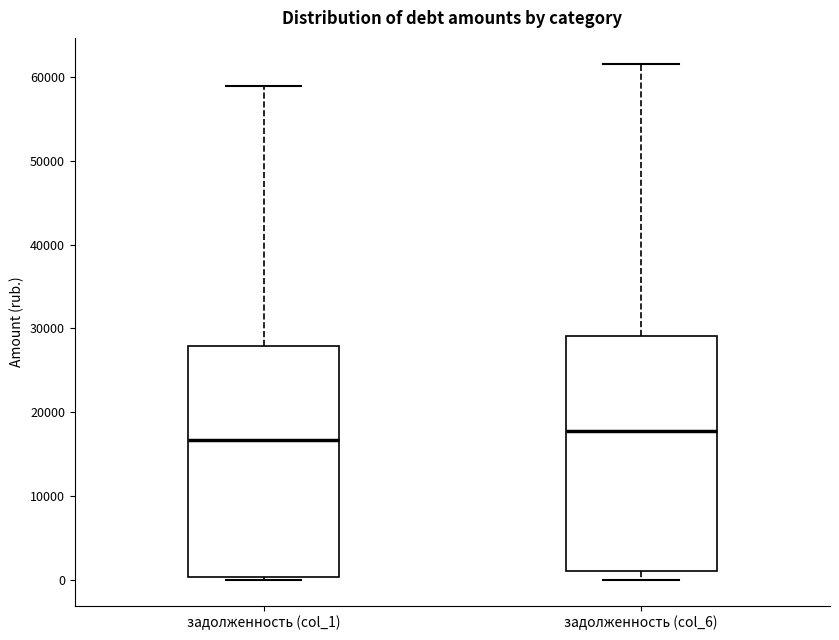

Where does the upper whisker of the box for задолженность (col_1) end on the y-axis? The values are not printed on the chart, so give them approximately, as read against the axis.

59000